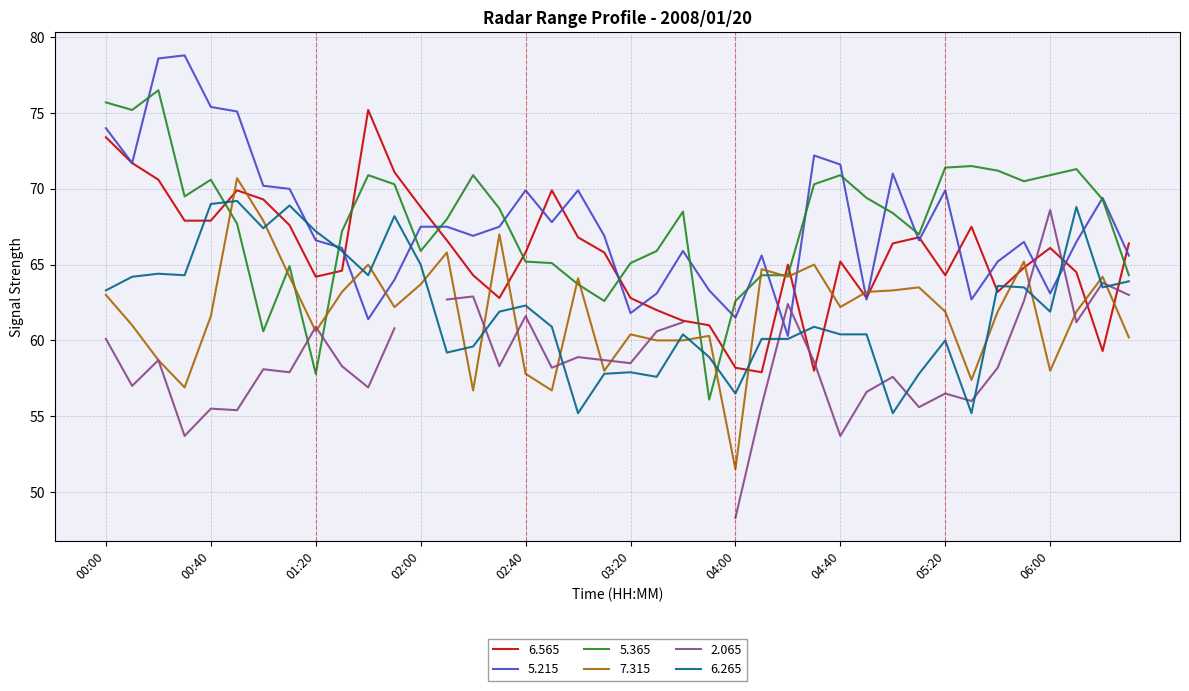

At which label does   7.315 first exceed 62?

00:00